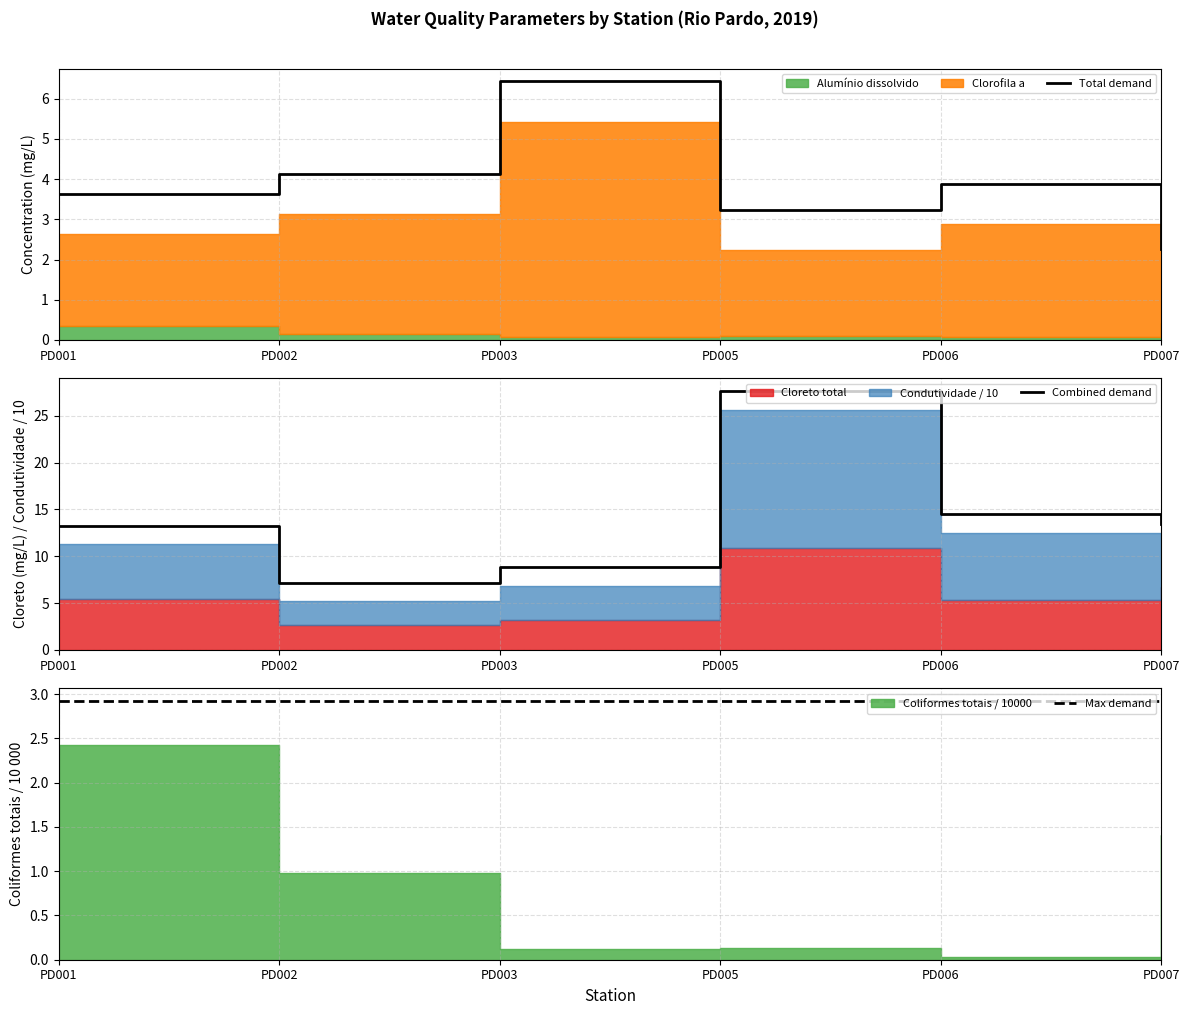

What is the sum of the Combined demand values at PD003 and PD006?

23.4